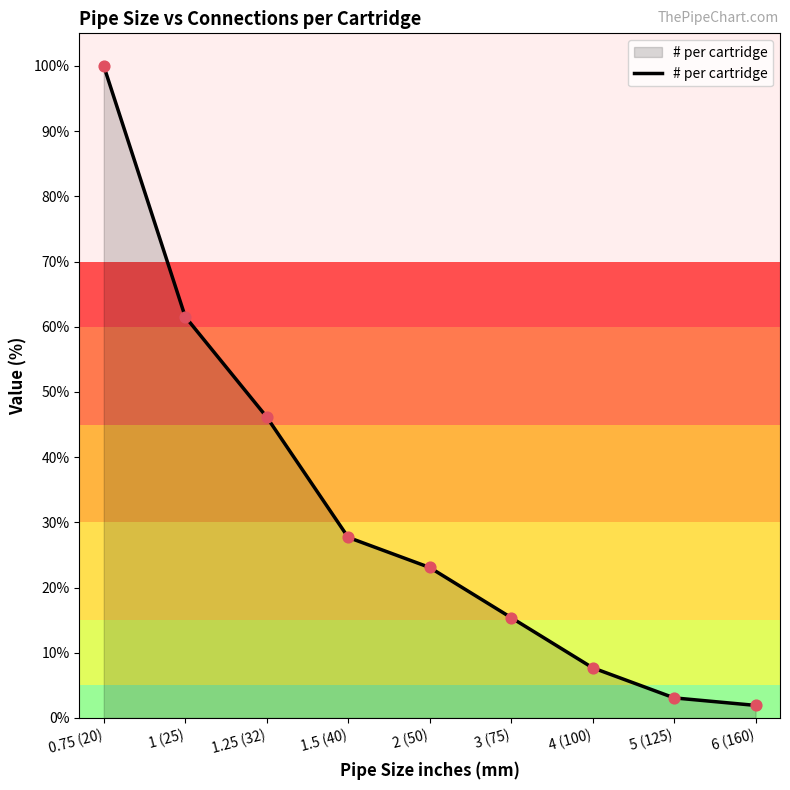

Approximately how many times larger is the value at 3 (75) compared to 2 (50)?

0.7